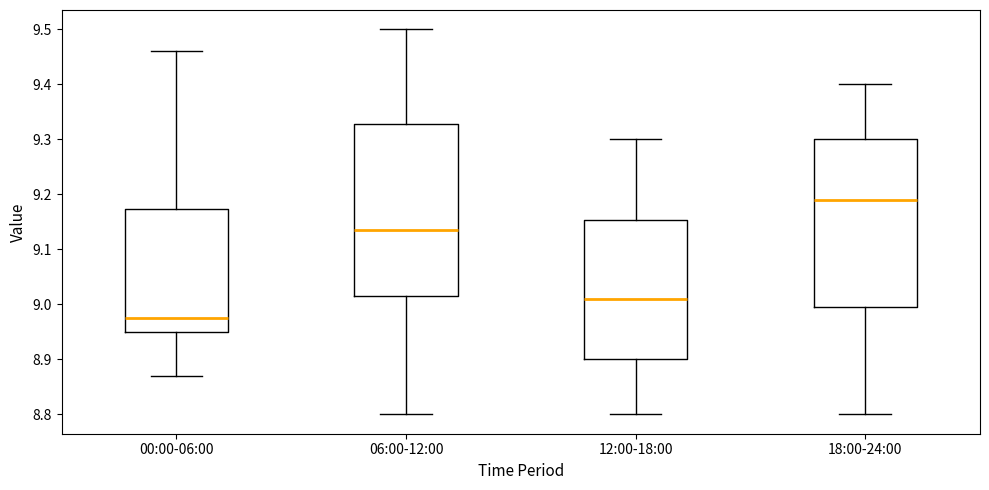

Which box has the lowest median line?

00:00-06:00